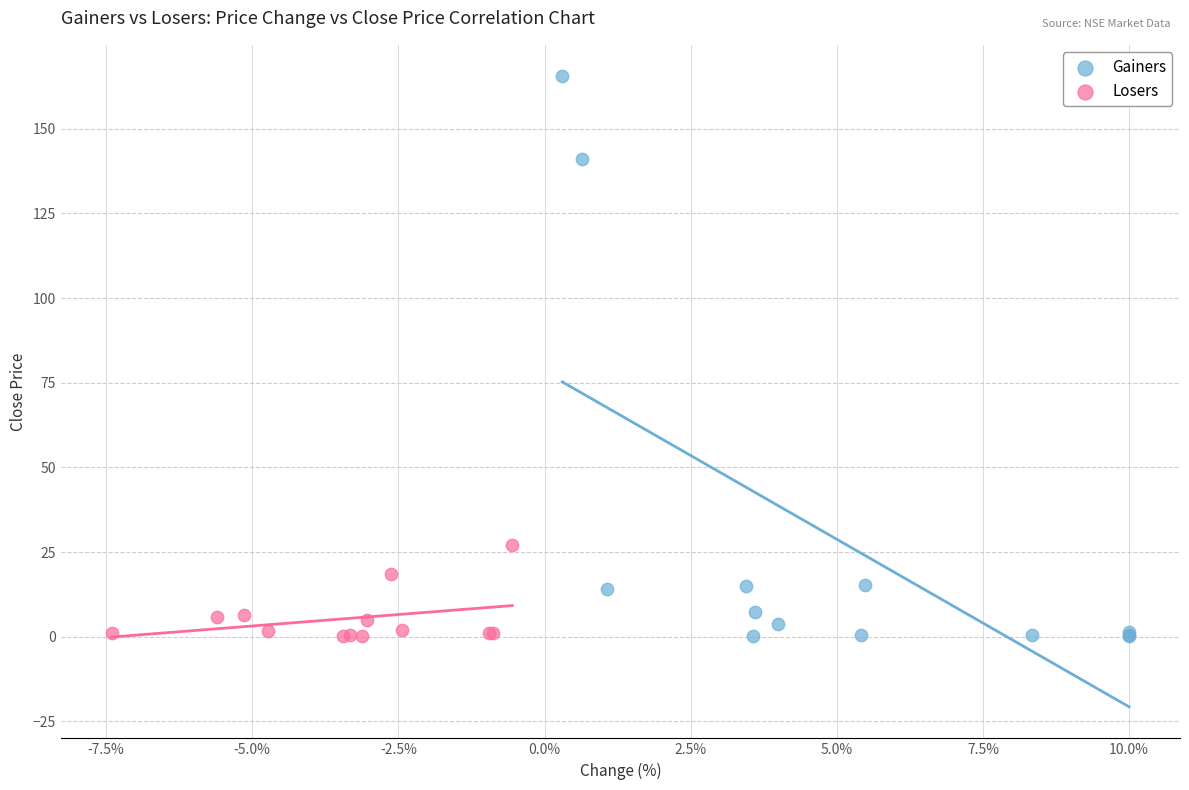

Which series has the widest spread of Y values?

Gainers